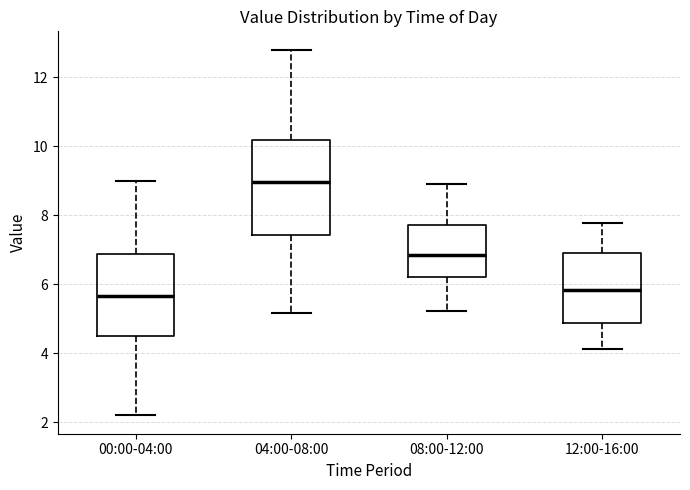

Reading left to right, transcribe this box plot: for each box, give where its median line is, the range the box spans, and where its two whiskers end, as read against the y-axis. The values are not printed on the chart, so give them approximately, as read against the axis.

00:00-04:00: median 5.6, box 4.6 to 6.8, whiskers 2.2 to 9.0
04:00-08:00: median 9.0, box 7.4 to 10.2, whiskers 5.2 to 12.8
08:00-12:00: median 6.8, box 6.2 to 7.8, whiskers 5.2 to 9.0
12:00-16:00: median 5.8, box 4.8 to 7.0, whiskers 4.2 to 7.8